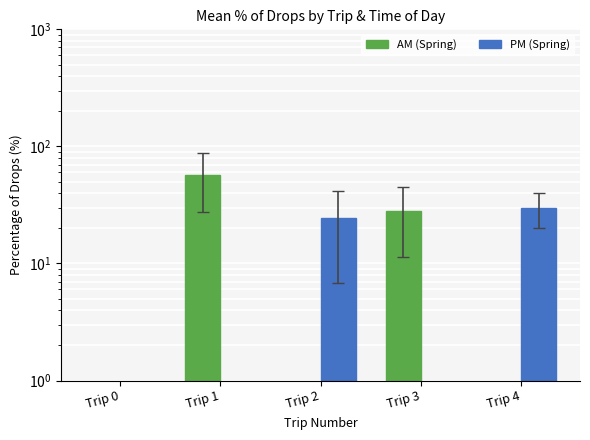

The PM (Spring) series shows 41.6 at Trip 2. True or false?

False